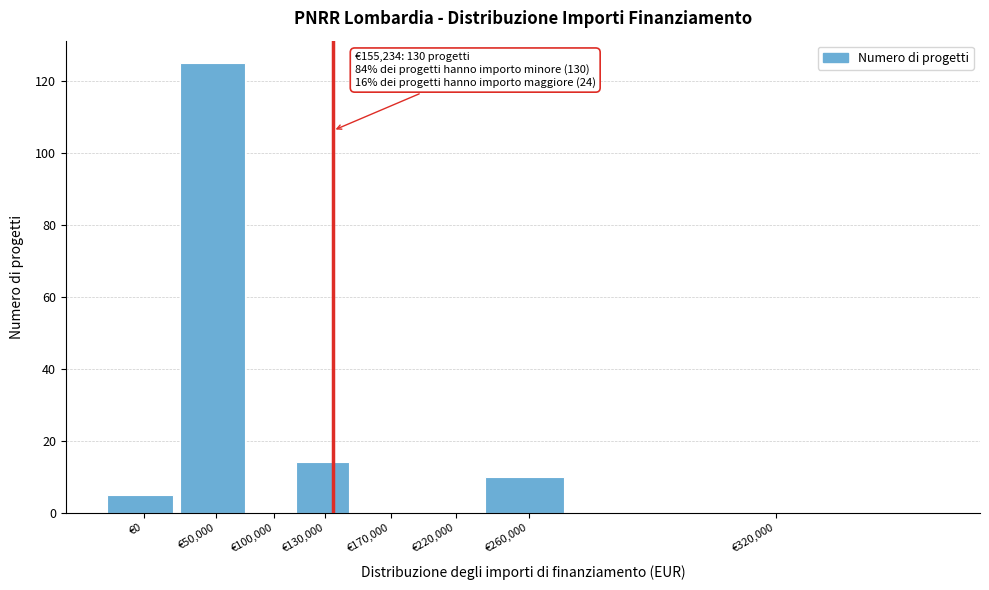

Reading left to right, what are all the values shown in this chart?

€0=5	€50,000=125	€100,000=0	€130,000=14	€170,000=0	€220,000=0	€260,000=10	€320,000=0